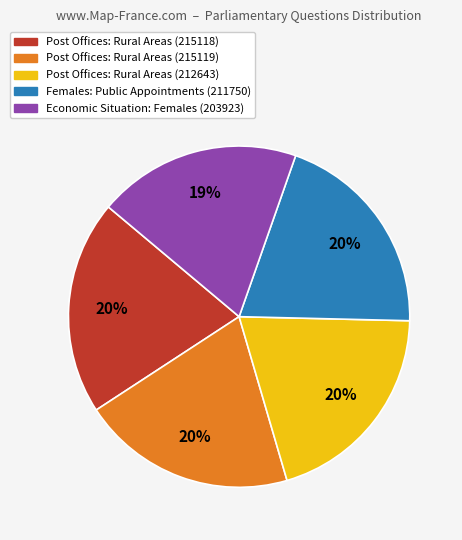

Which has a higher value, Economic Situation: Females (203923) or Post Offices: Rural Areas (215118)?

Post Offices: Rural Areas (215118)